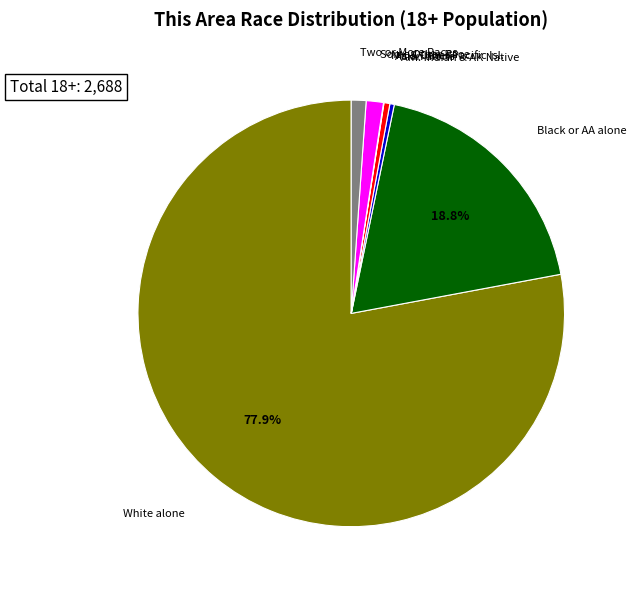

Is there any slice that represents more than half of the pie?

Yes